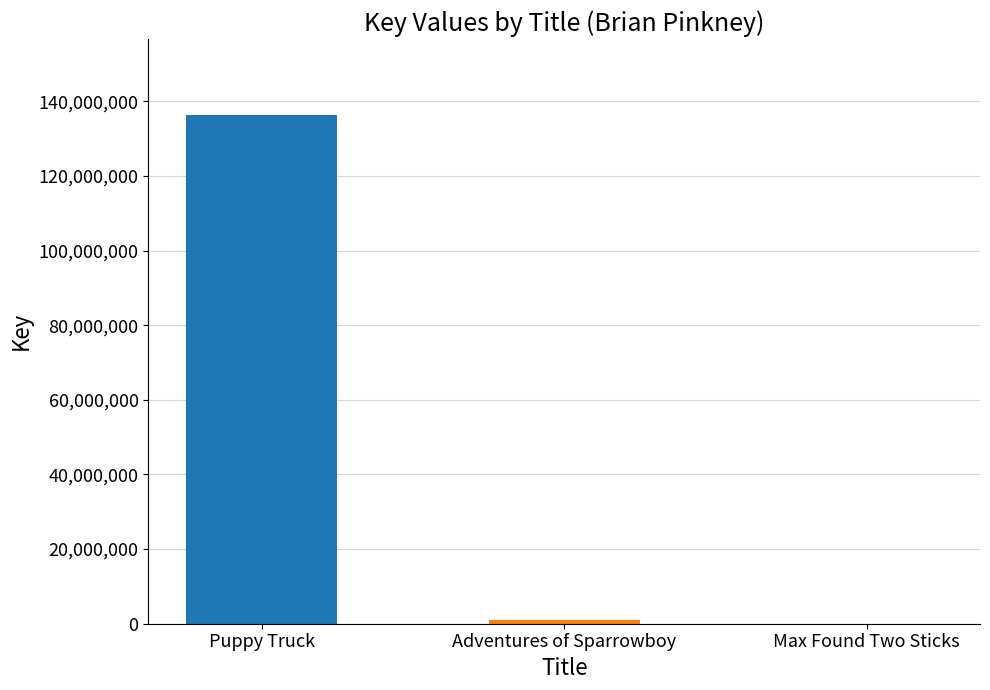

What is the maximum value shown in the chart?

136314302